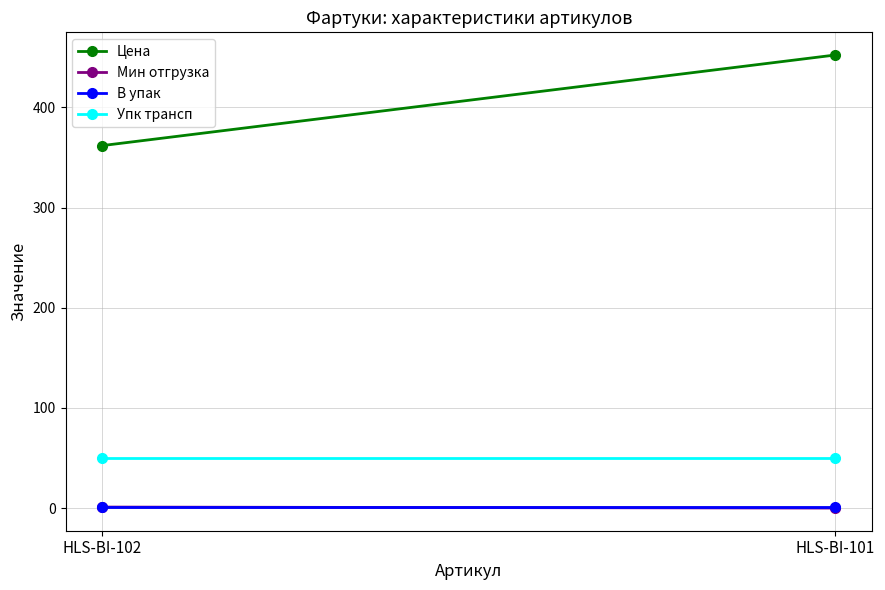

What is the total value across all series at HLS-BI-101?

503.3